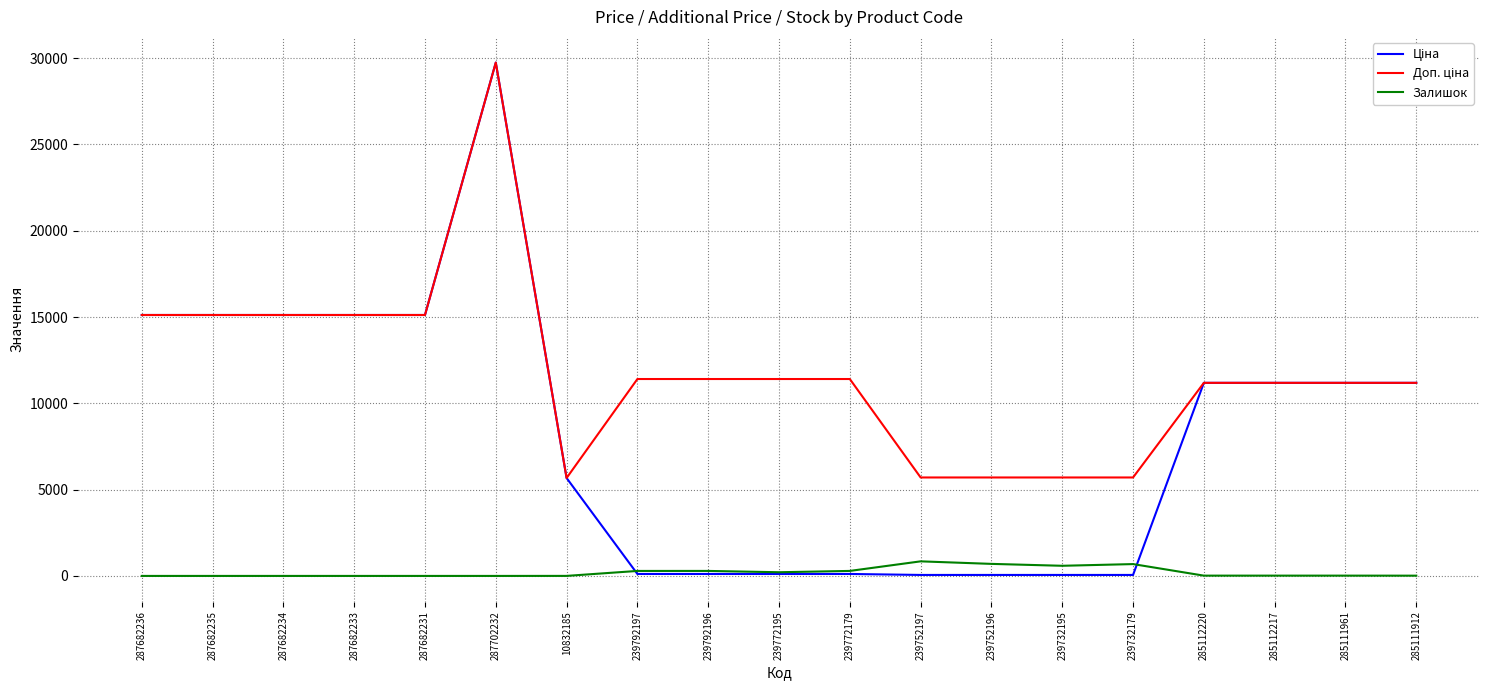

True or false: Залишок has a value of 290.0 at 239792196.

True